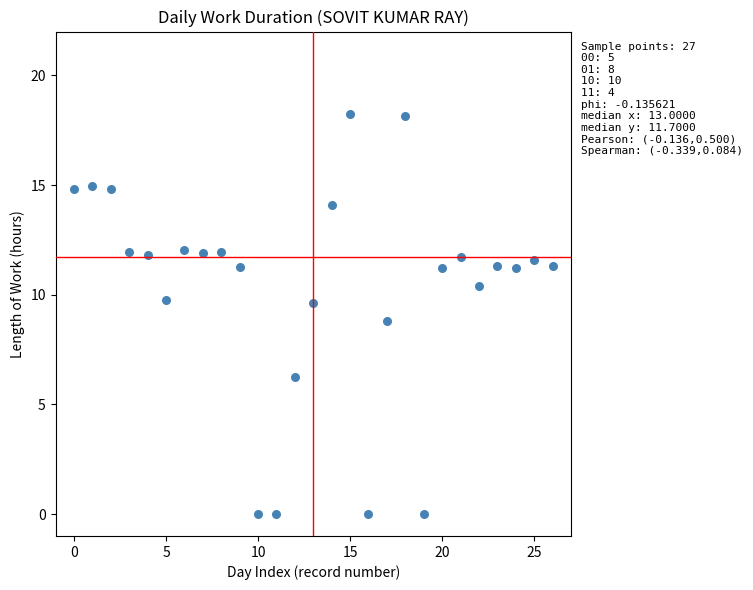

What is the range of Y values (max minus min)?

18.2